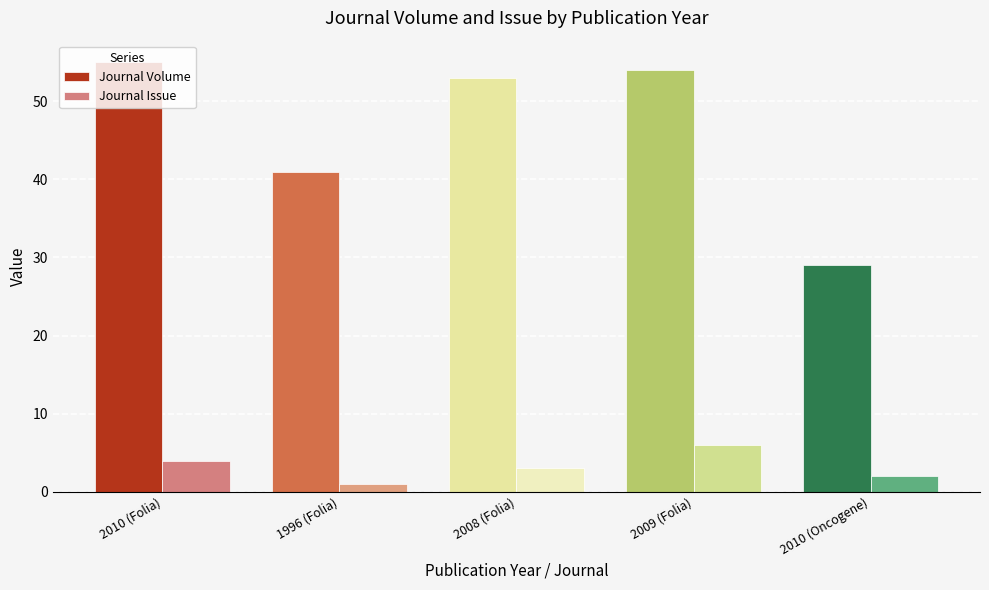

The Journal Volume series shows 41 at 1996 (Folia). True or false?

True